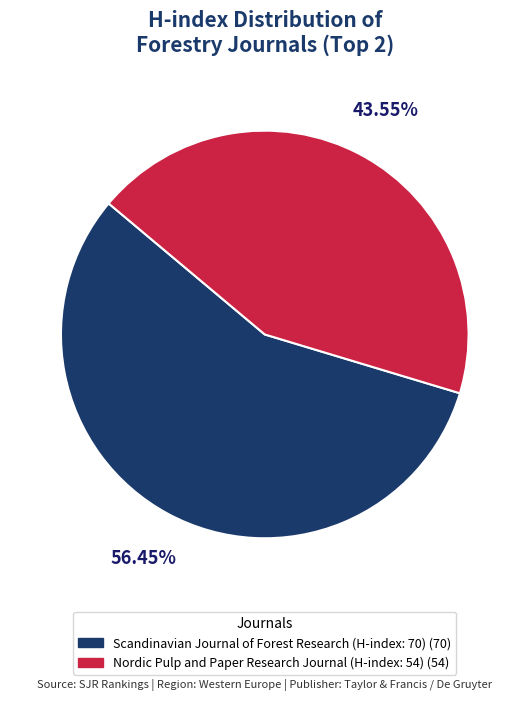

How many slices are in this pie chart?

2